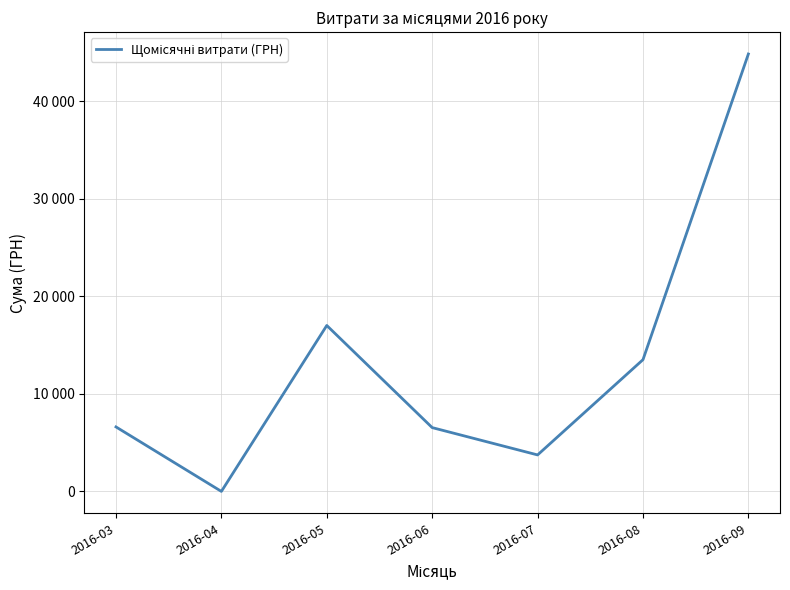

What is the difference between the maximum and minimum values?

44842.9